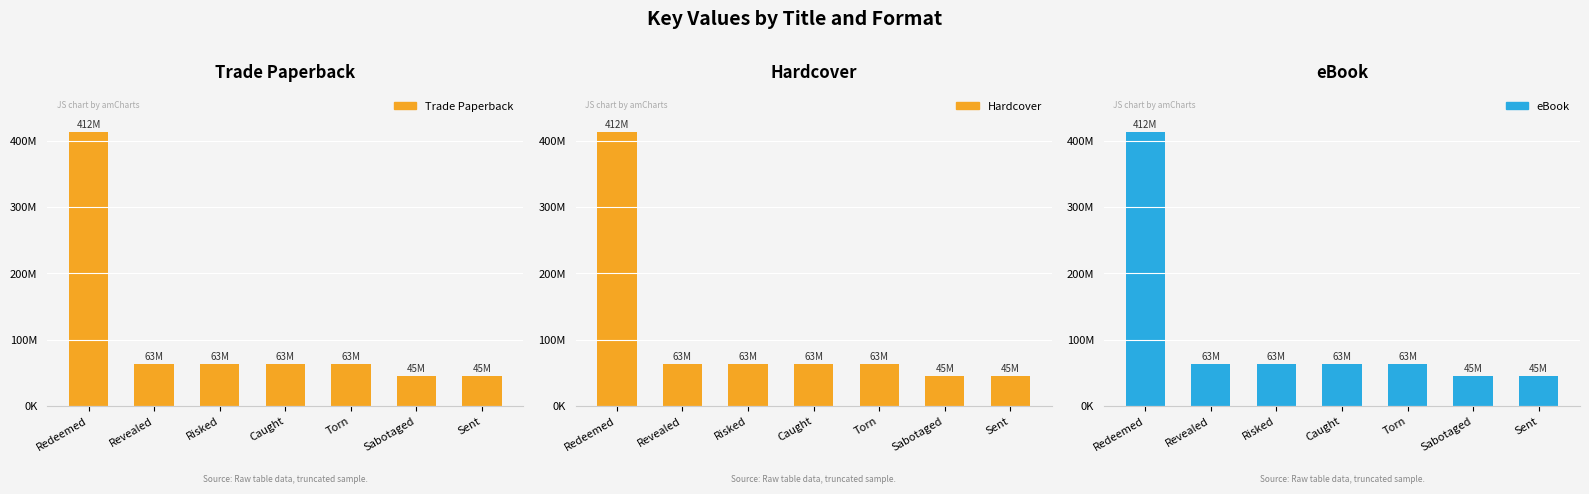

Which series has the largest total across all categories?

Trade Paperback